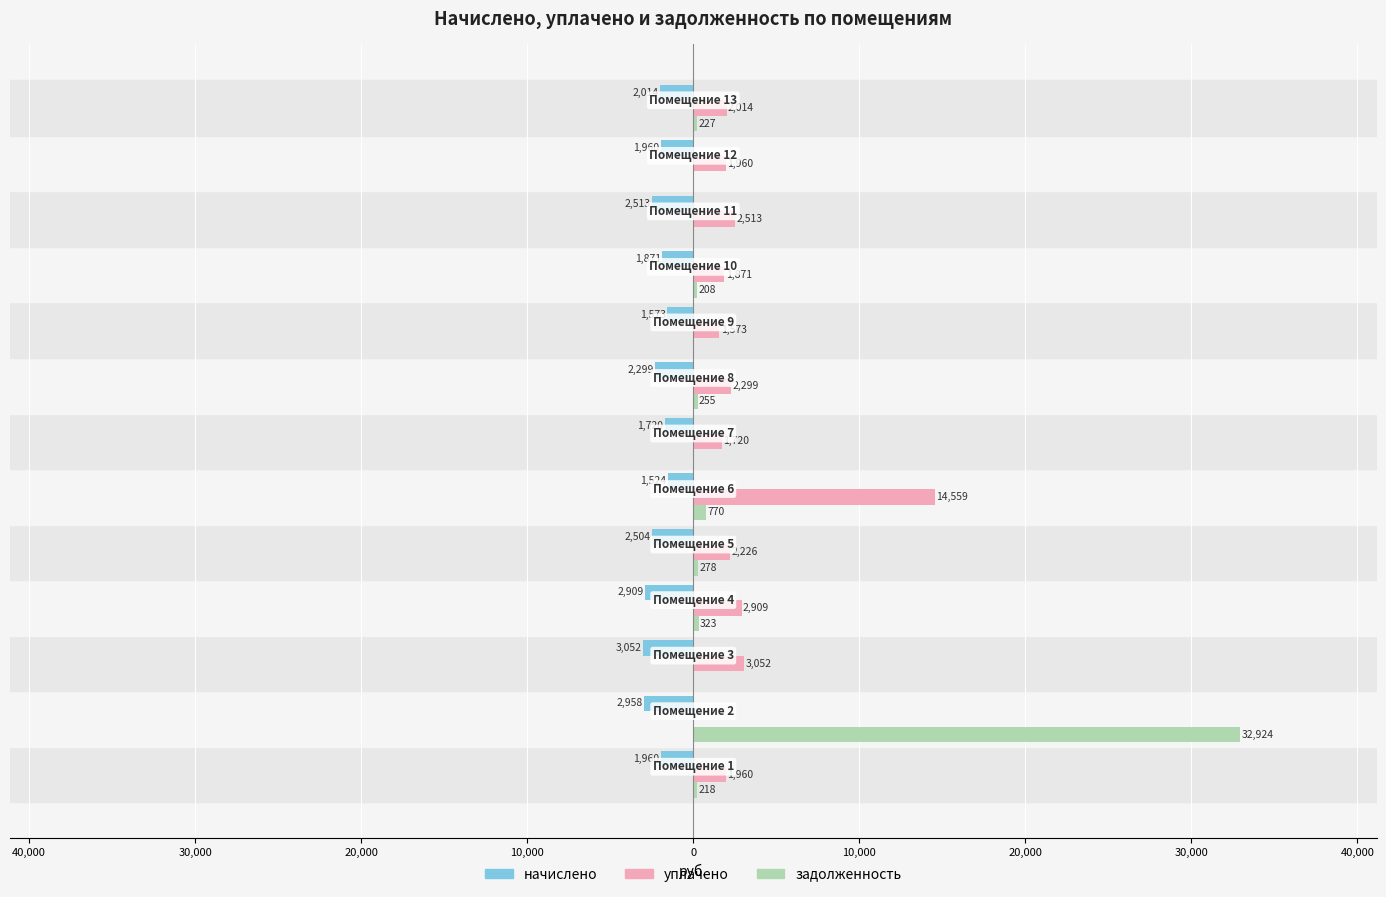

What are all the series names shown in the legend?

начислено, уплачено, задолженность